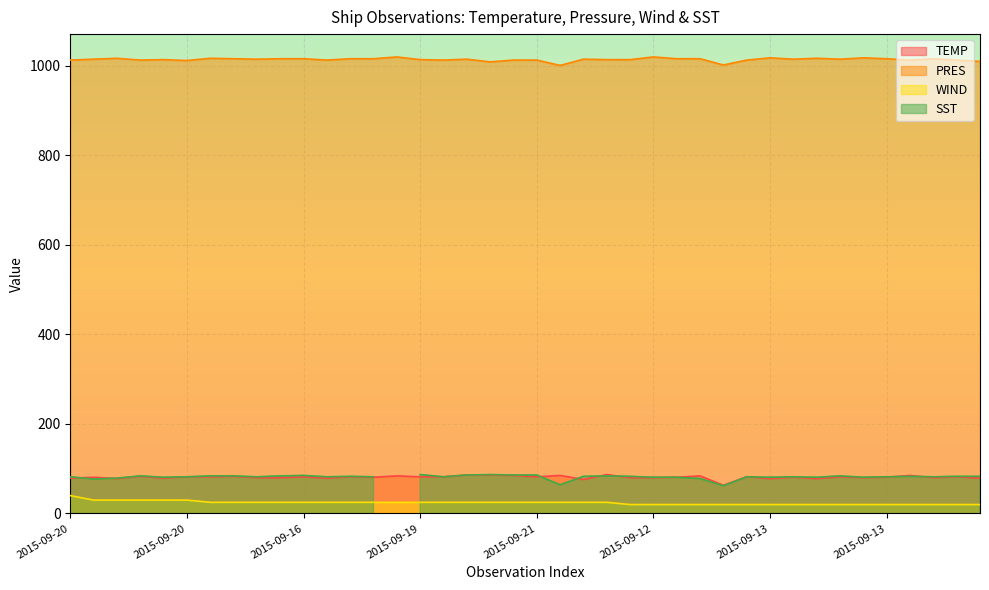

The PRES series shows 236 at 2015-09-12. True or false?

False